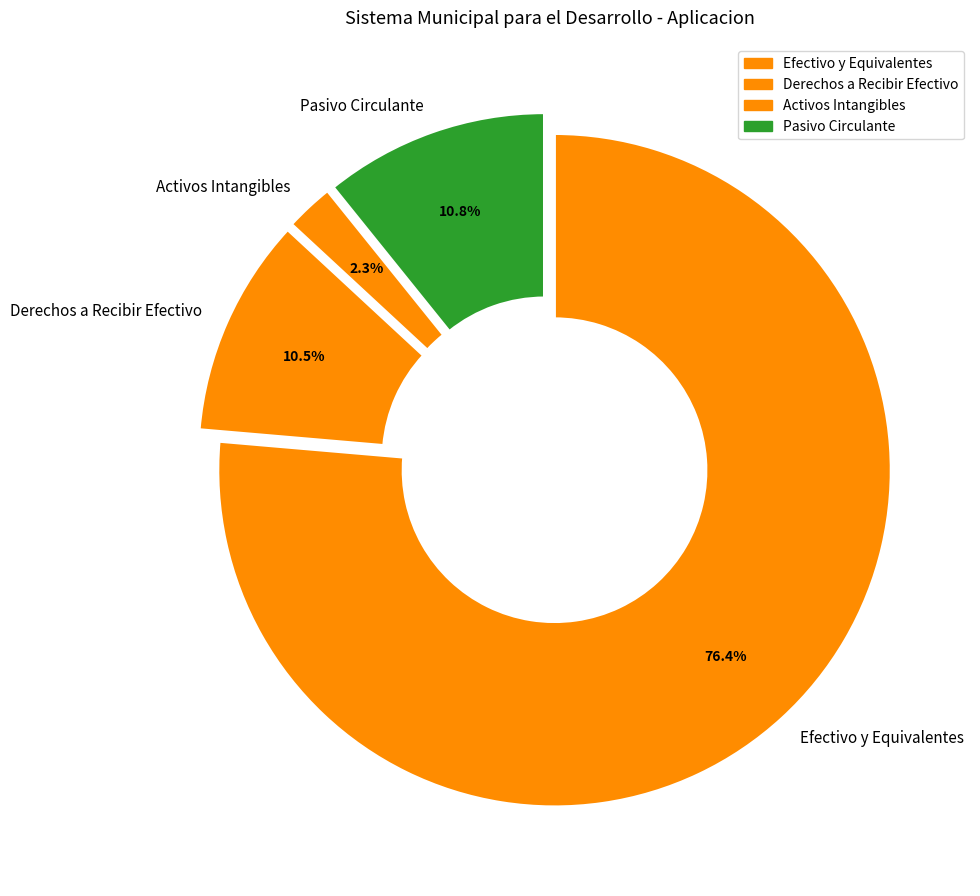

To the nearest percent, what percentage of the pie is Efectivo y Equivalentes?

76%